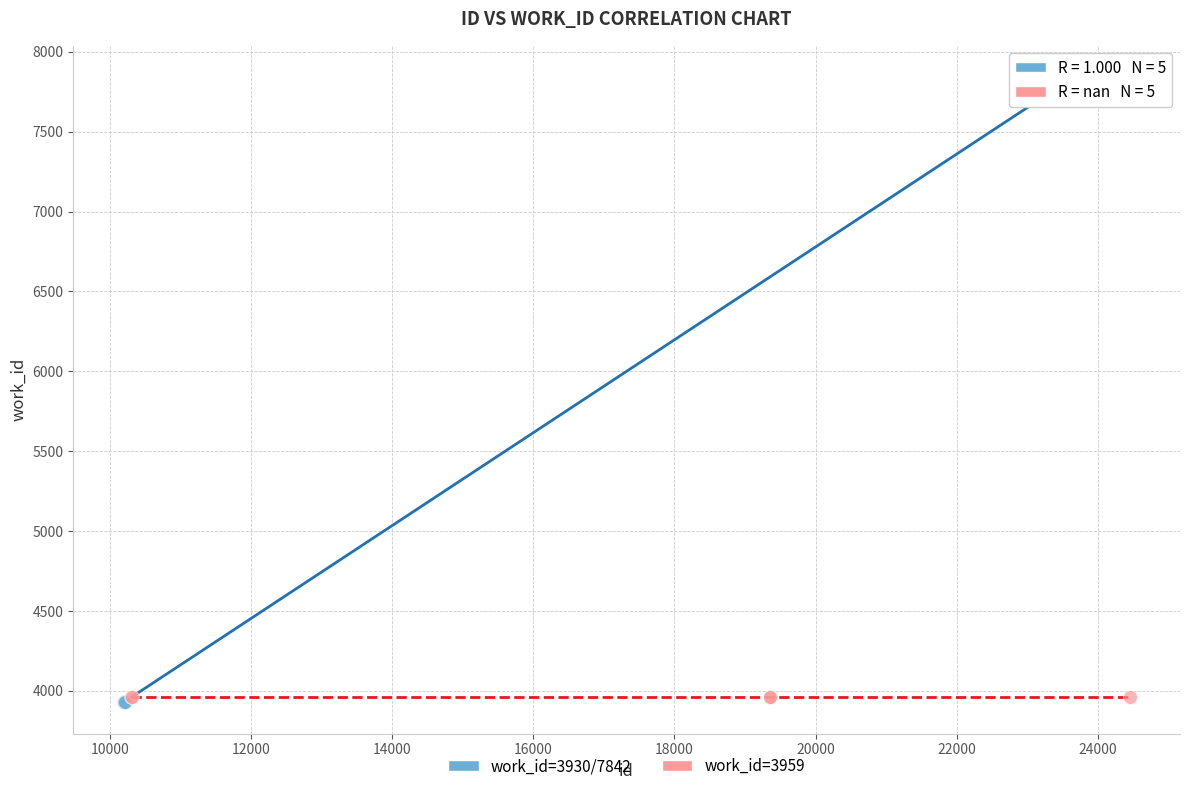

Which series contains the highest Y value?

work_id=3930/7842